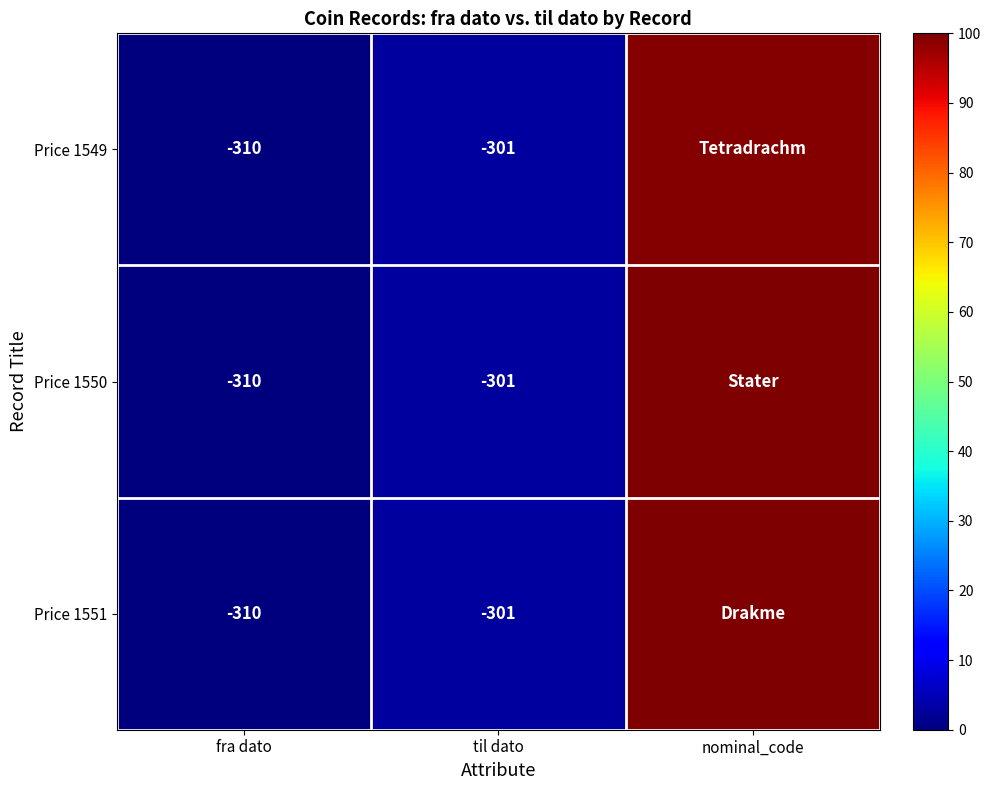

Is the value of Price 1550 at fra dato greater than the value of Price 1551 at til dato?

No